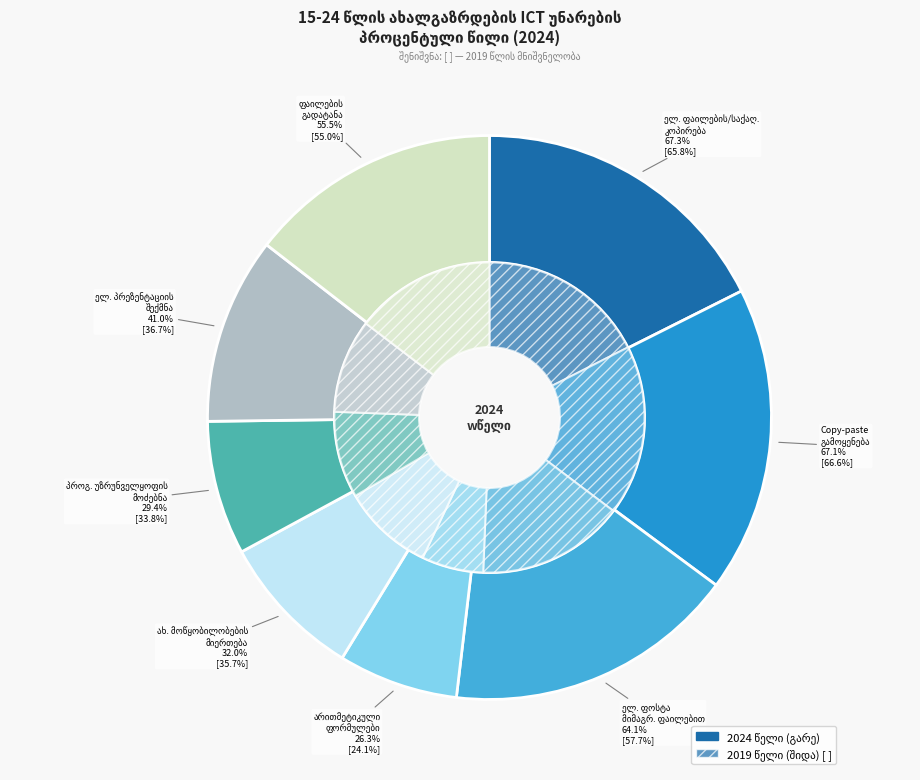

To the nearest percent, what portion does 7 represent?

15%